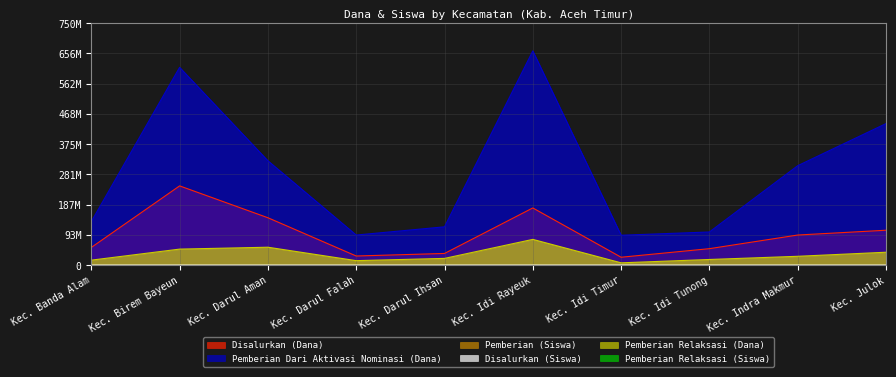

What are all the series names shown in the legend?

Disalurkan (Dana), Pemberian Dari Aktivasi Nominasi (Dana), Pemberian (Siswa), Disalurkan (Siswa), Pemberian Relaksasi (Dana), Pemberian Relaksasi (Siswa)